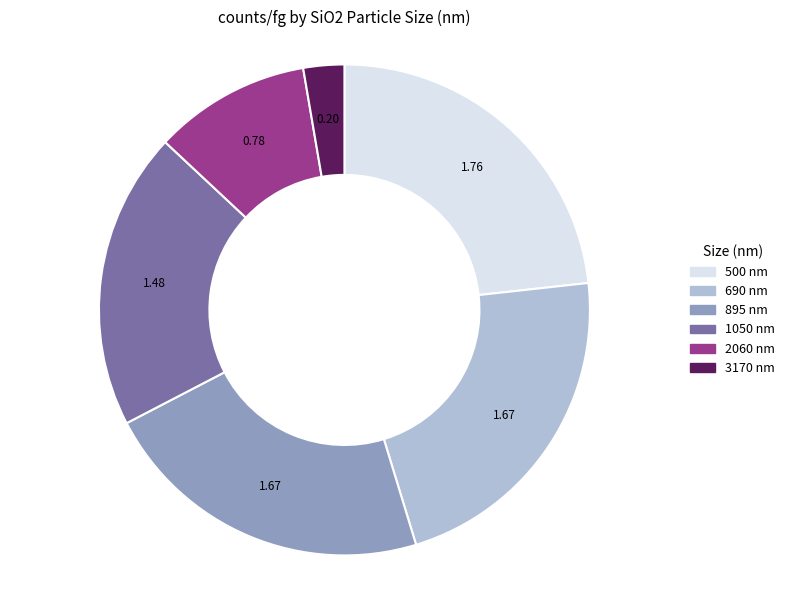

Combined, do 3170 and 1050 account for over 50%?

No